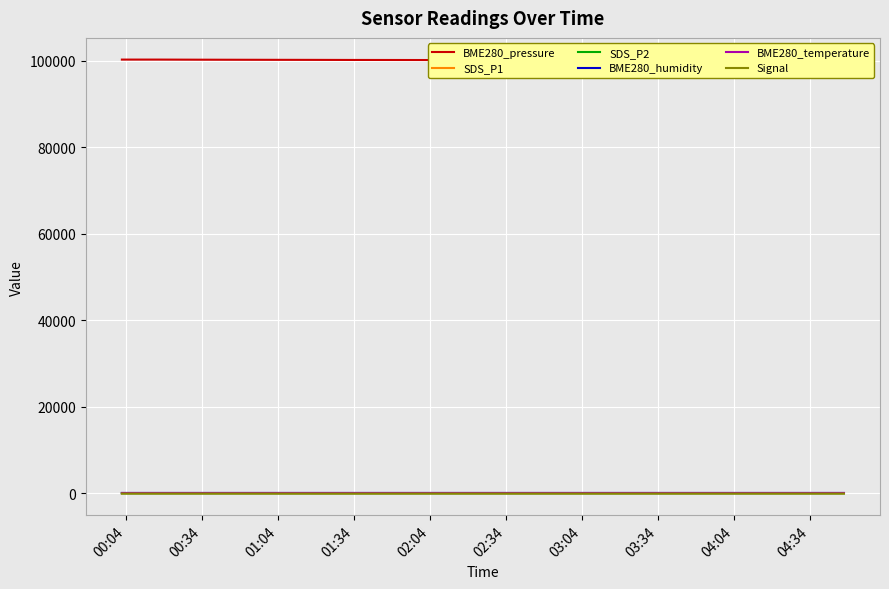

The value of BME280_humidity at 03:34 is 70.9. True or false?

True